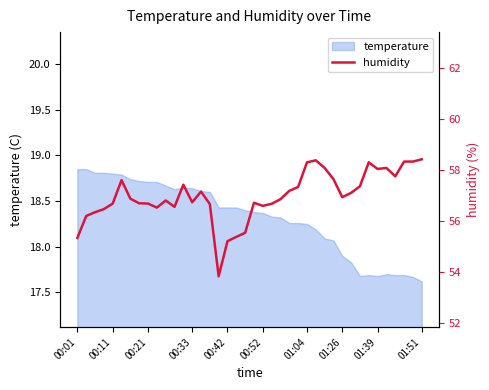

The chart shows a value of 90.6 at 23. True or false?

False